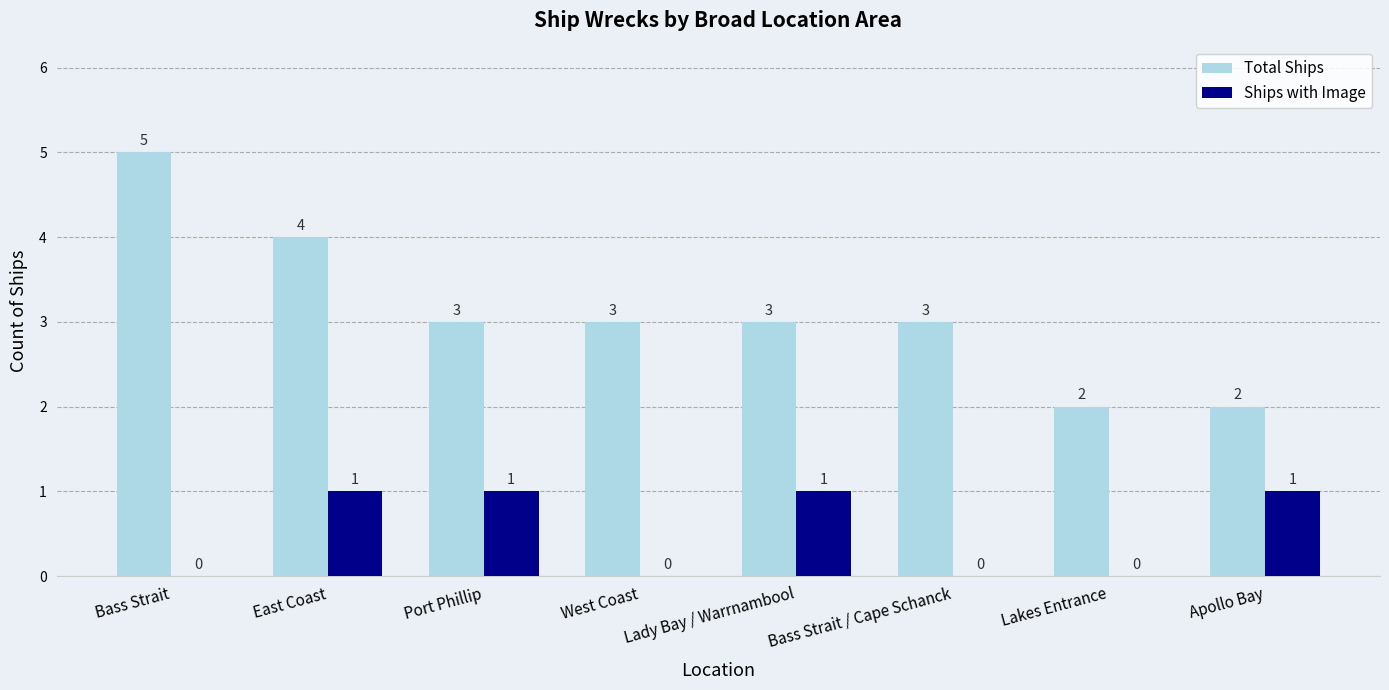

The value of Total Ships at Port Phillip is 4. True or false?

False